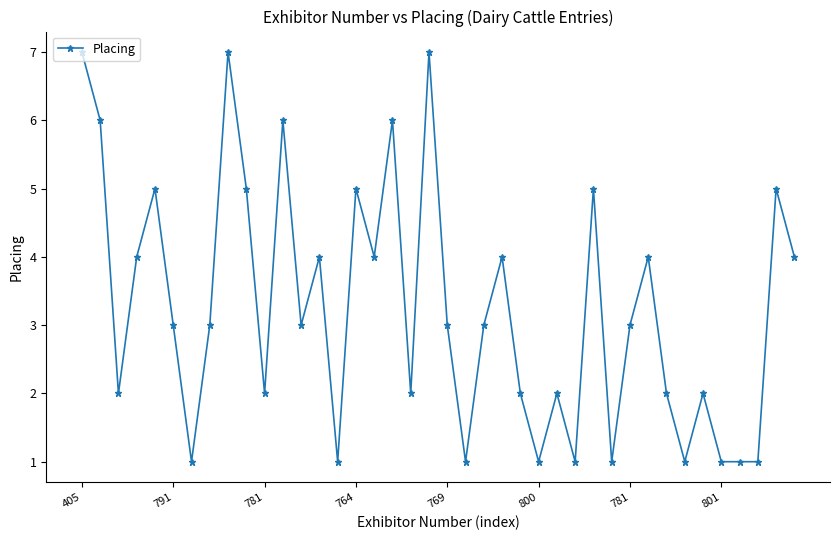

What is the greatest value displayed?

7